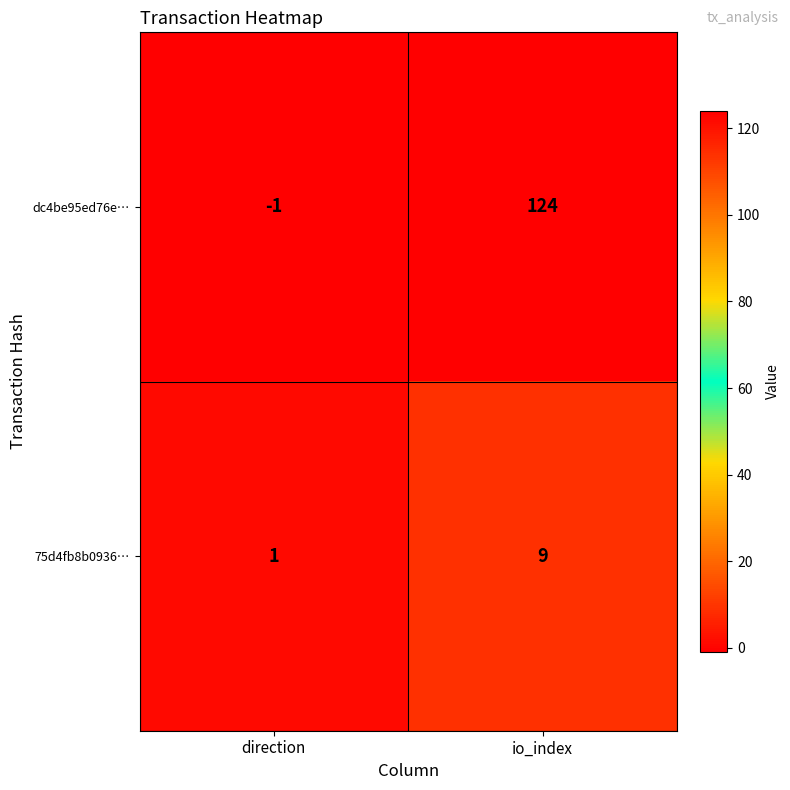

Read the dc4be95ed76e… value at io_index, to the nearest 10.

120